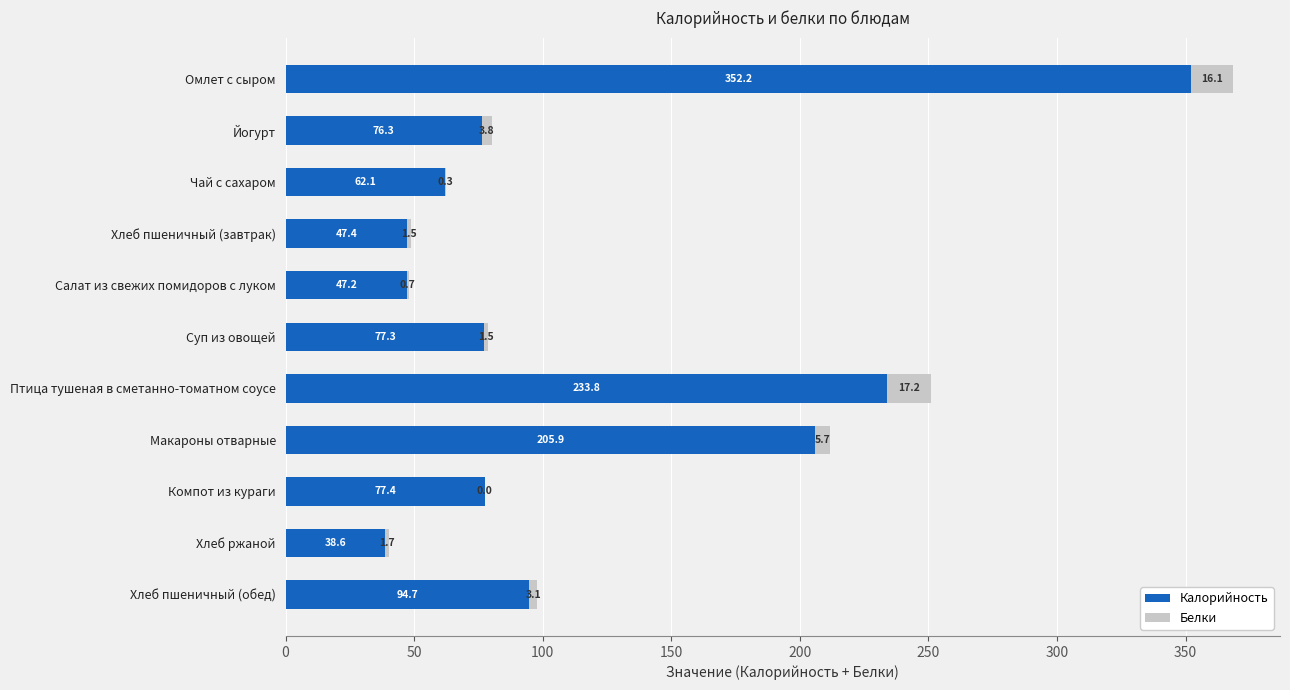

What is the approximate value of Калорийность at Омлет с сыром?

352.2